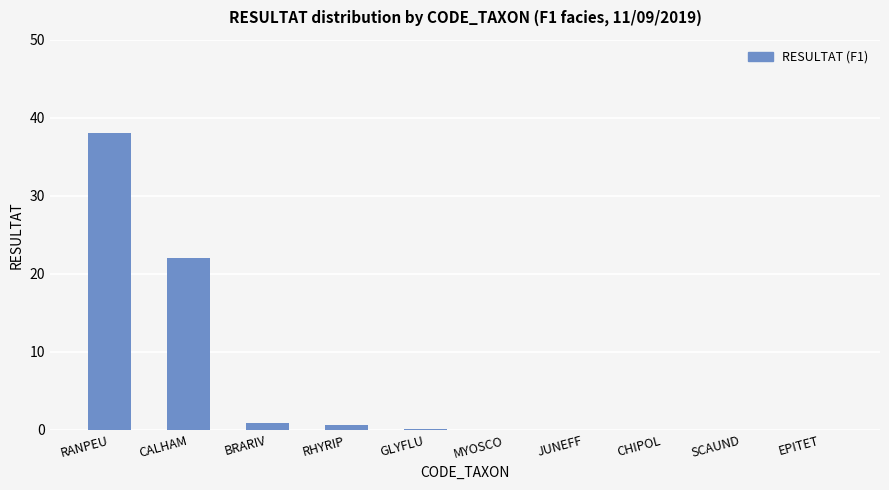

Where is the data nearest to the value 19?

CALHAM